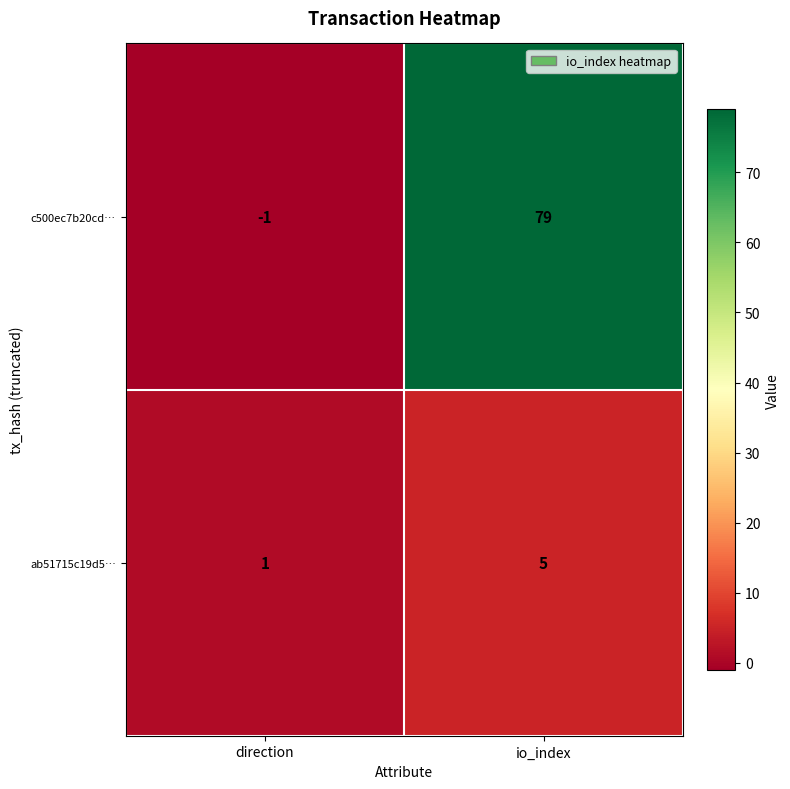

What is the approximate value of ab51715c19d5… at io_index?

5